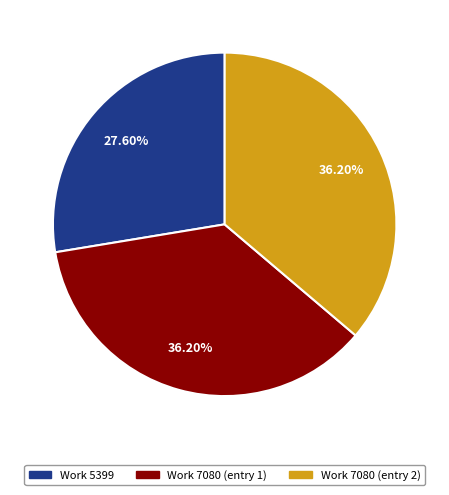

Is there any slice that represents more than half of the pie?

No